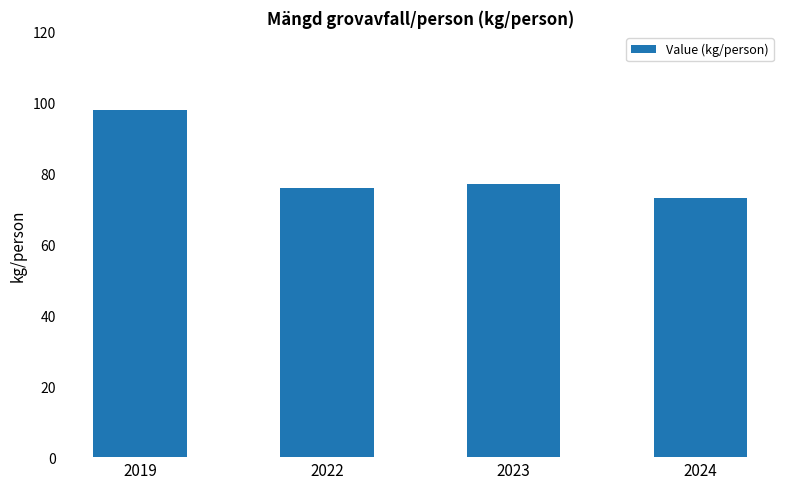

List the labels in order of value, smallest first.

2024, 2022, 2023, 2019